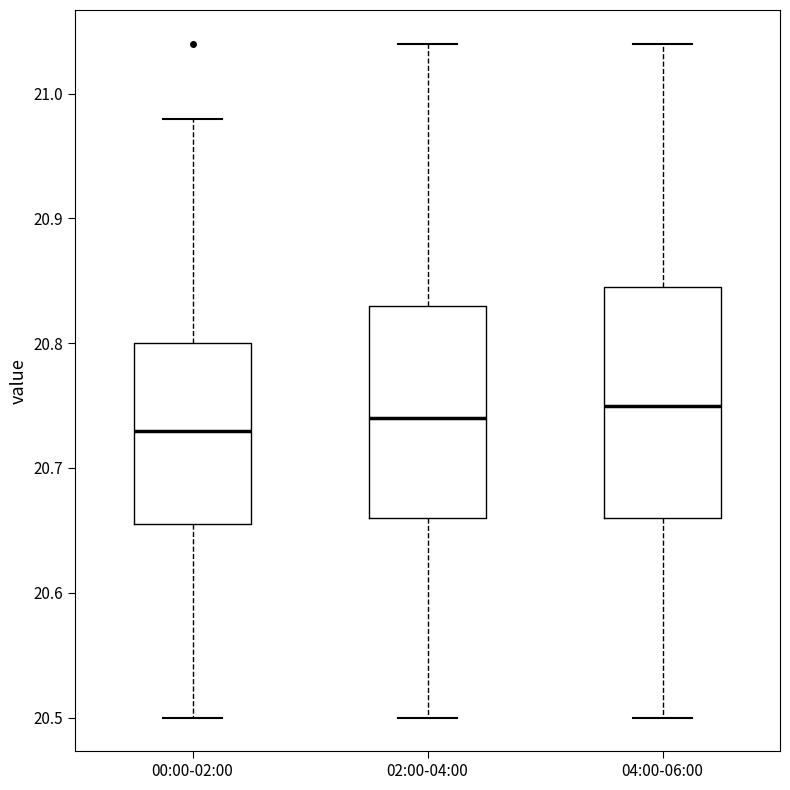

Which box is the tallest, from its lower edge to its upper edge?

04:00-06:00